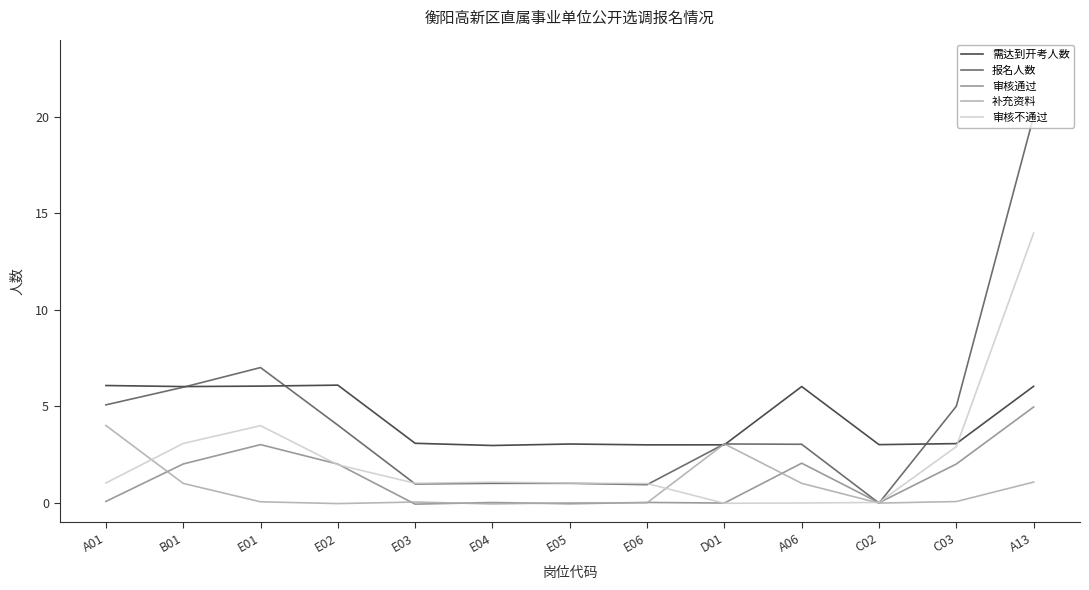

The value of 需达到开考人数 at A01 is 10.8. True or false?

False